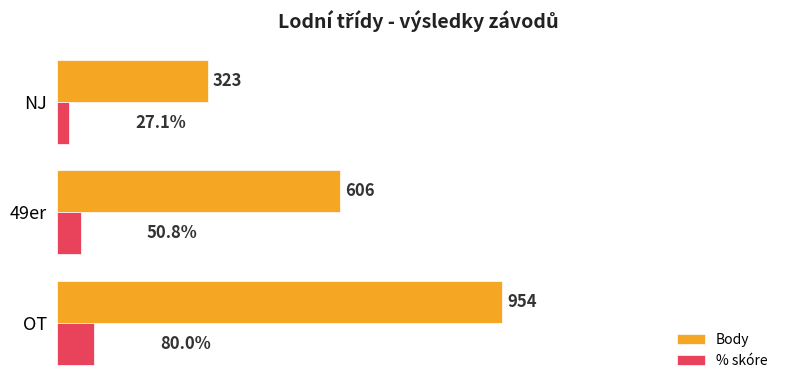

At OT, list the series in order from smallest to largest.

% skóre, Body